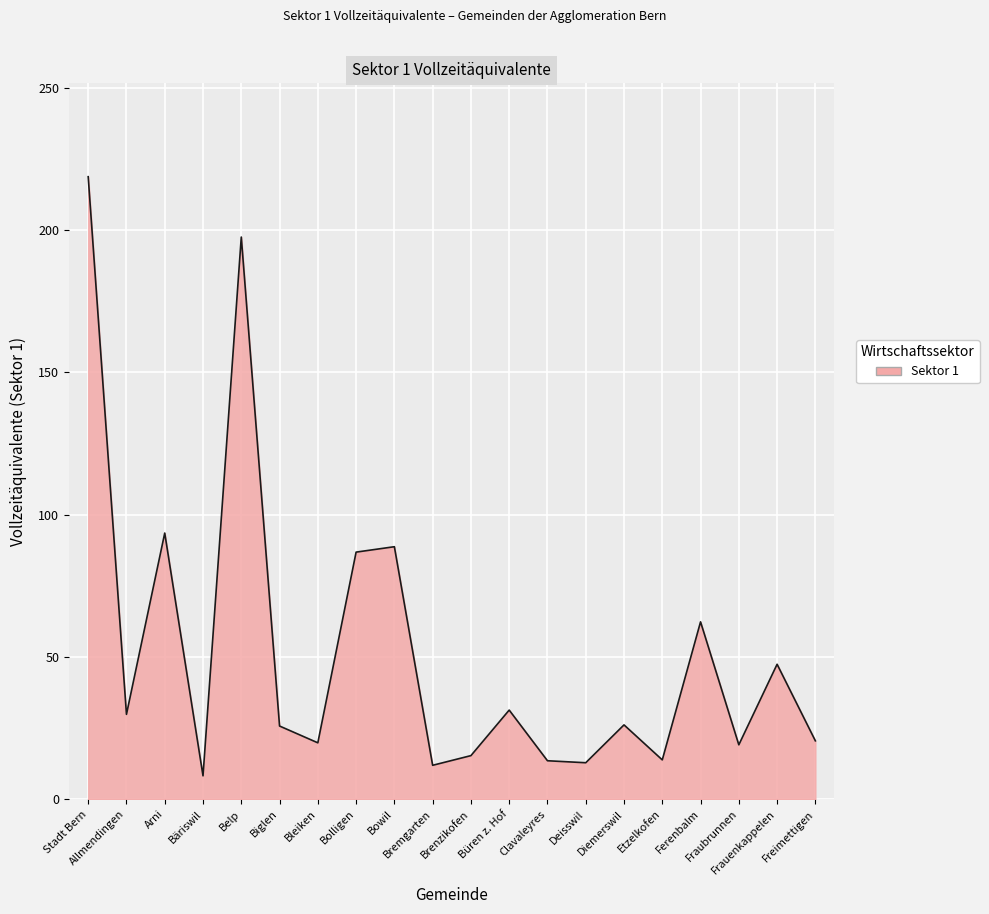

Between Clavaleyres and Büren z. Hof, which is larger?

Büren z. Hof